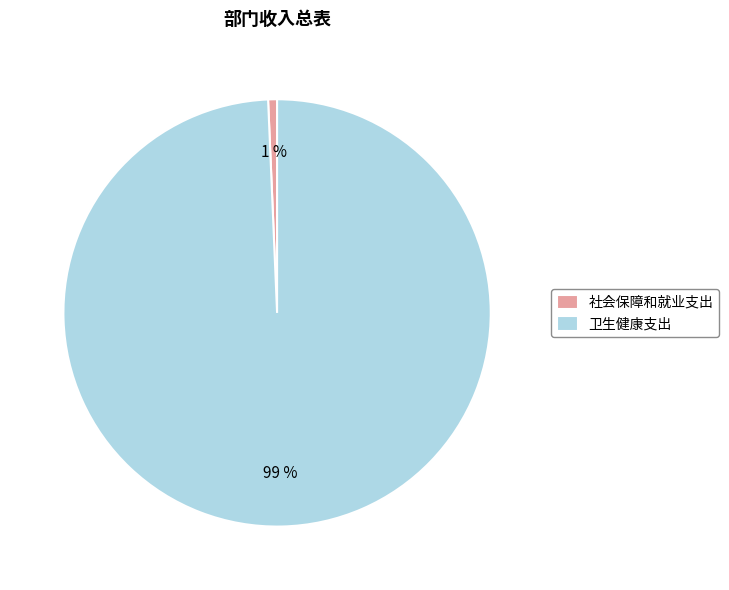

Is the sum of 社会保障和就业支出 and 卫生健康支出 greater than half?

Yes